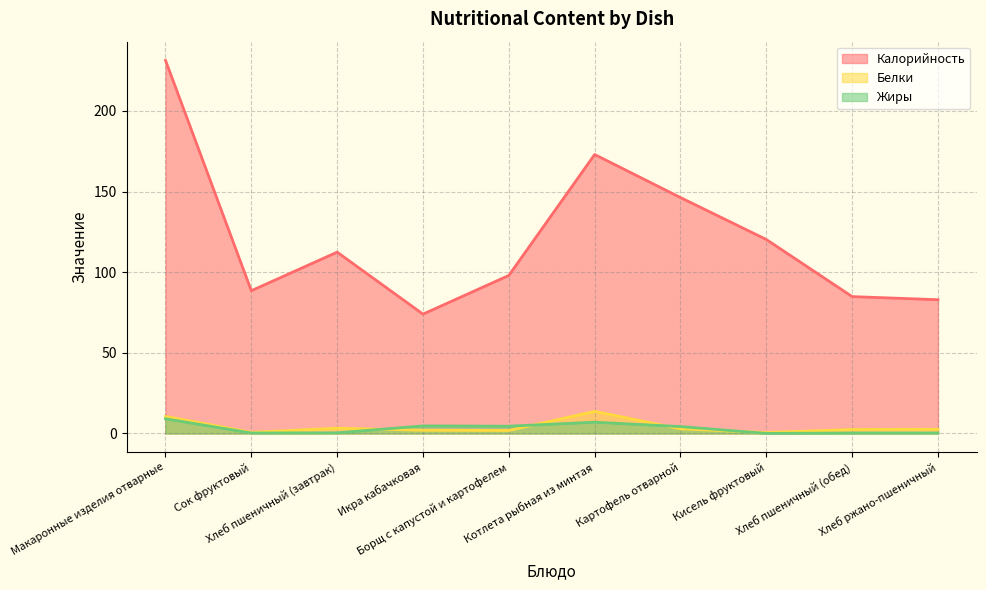

How many distinct data groups are displayed?

3